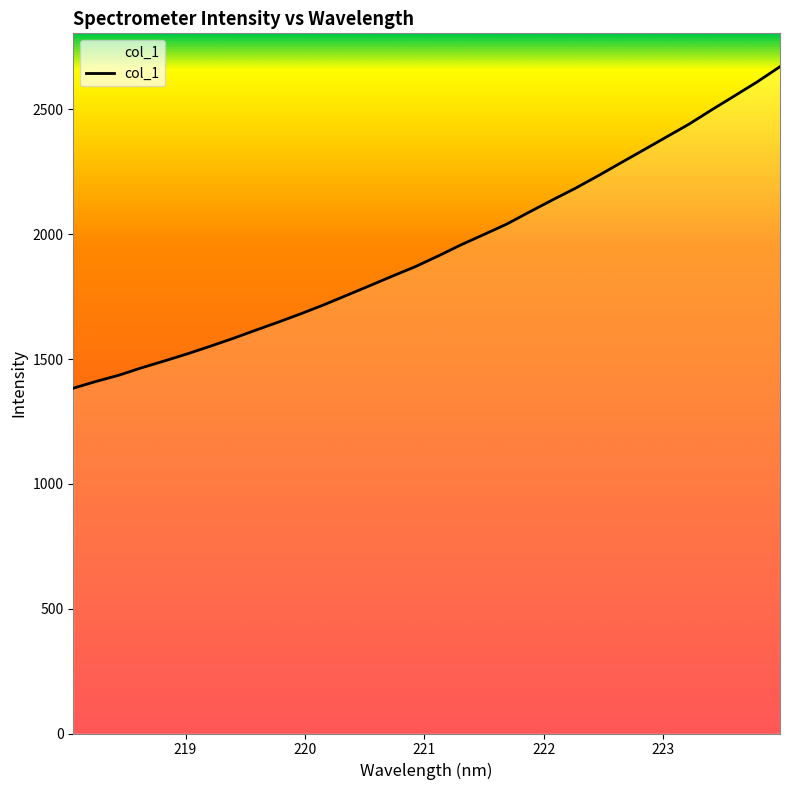

What is the sum of all values?

62097.7